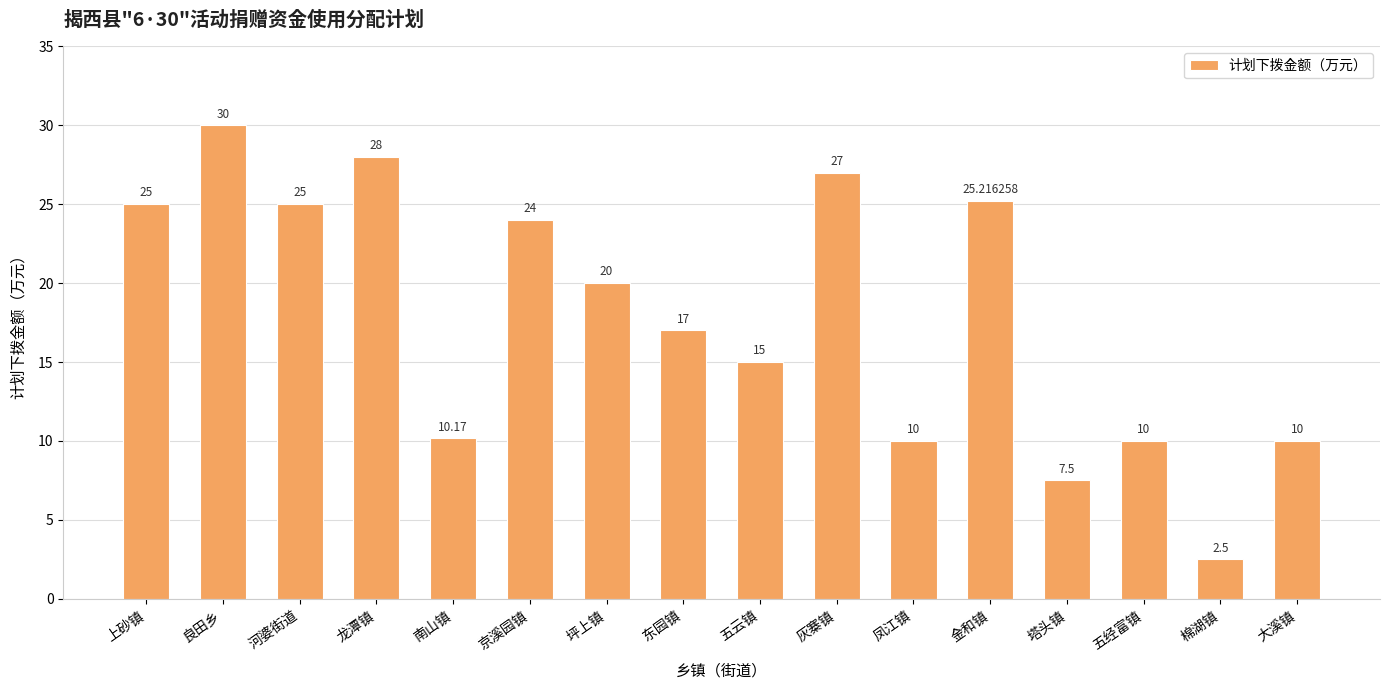

How many series are shown in this chart?

1